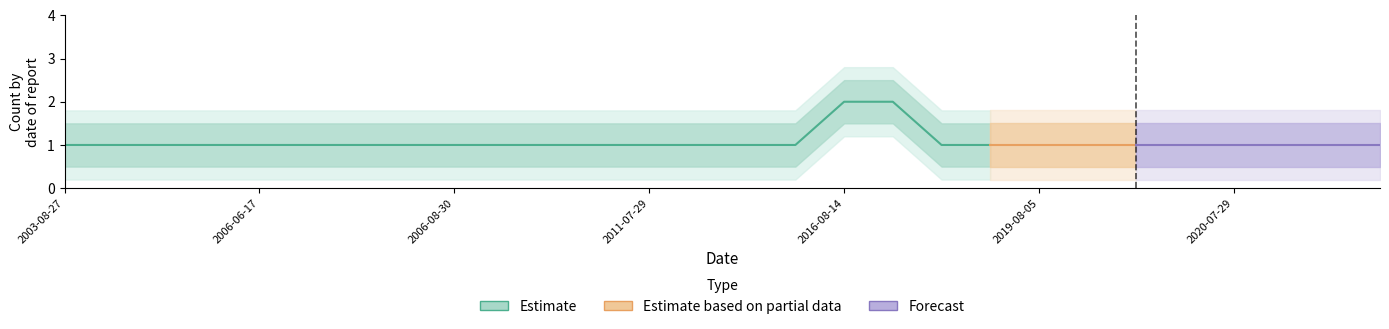

Which label corresponds to the smallest value in the chart?

2003-08-27